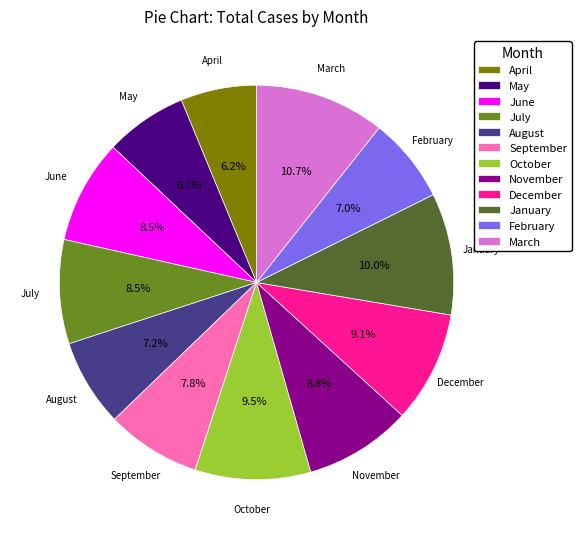

Between May and March, which is larger?

March